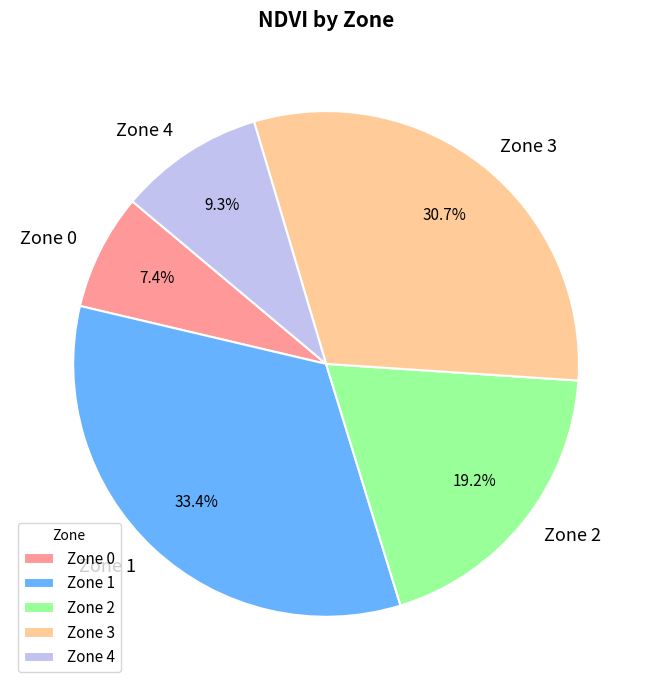

Is it true that Zone 2 is 19% of the pie?

True